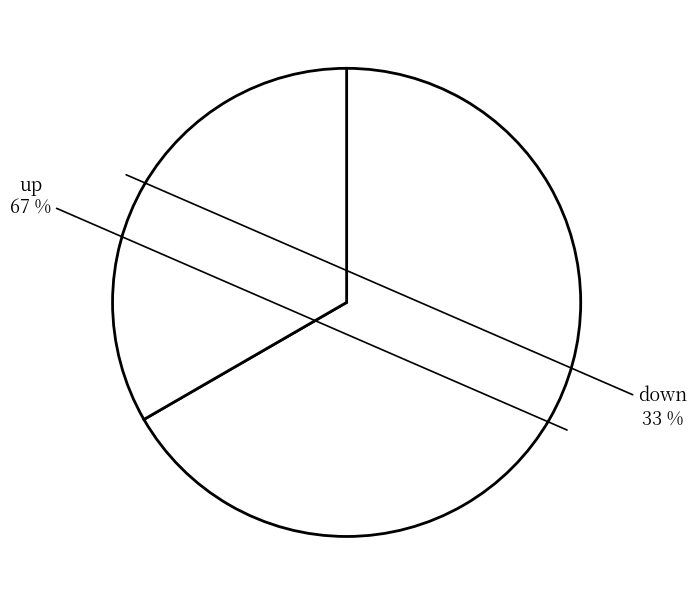

Which has a higher value, down or up?

up